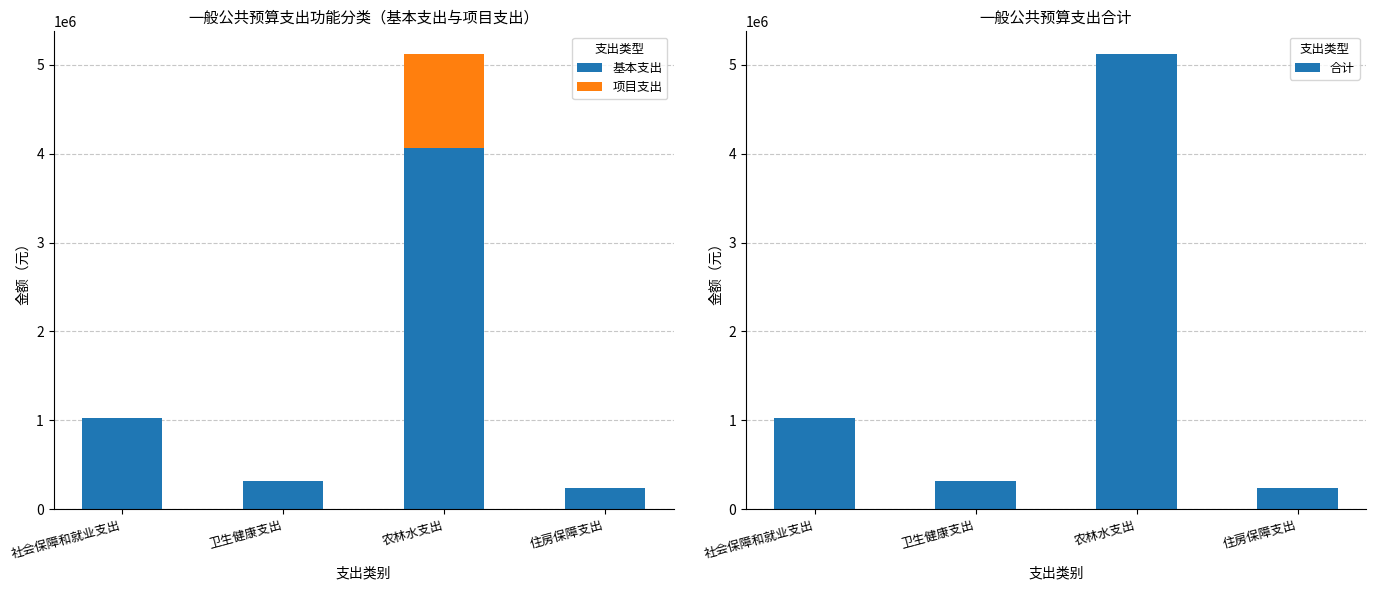

Are the bars horizontal?

No